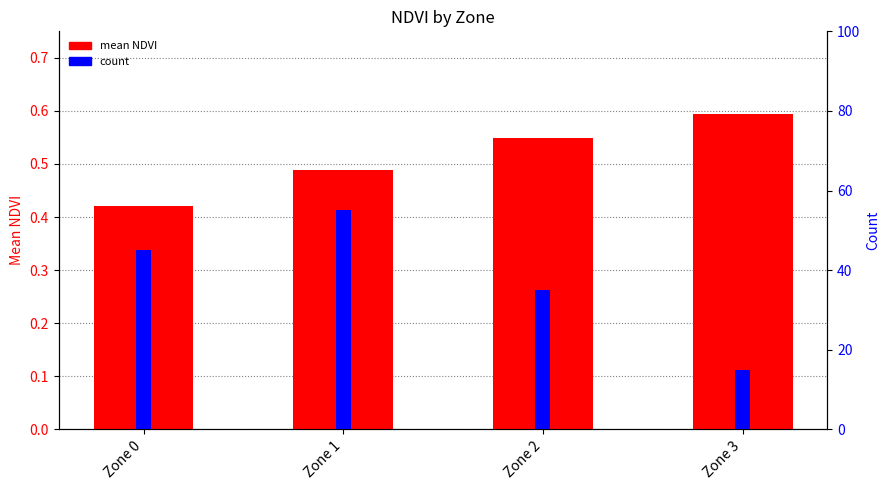

Between Zone 0 and Zone 2, which is larger?

Zone 2